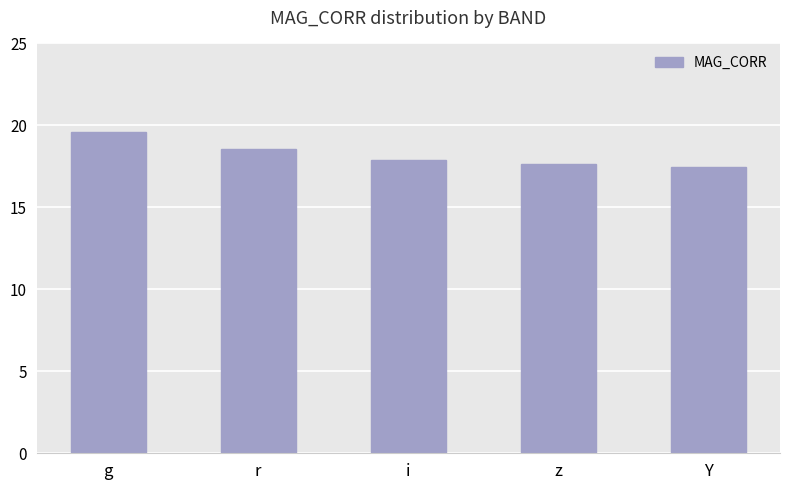

What is the difference between the maximum and minimum values?

2.1